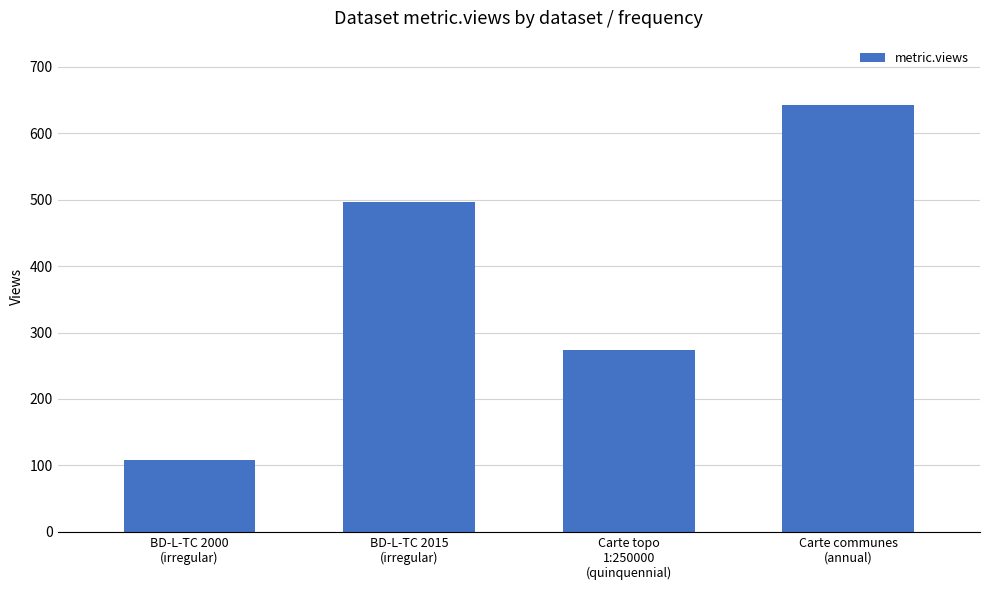

How many bars are there in total?

4